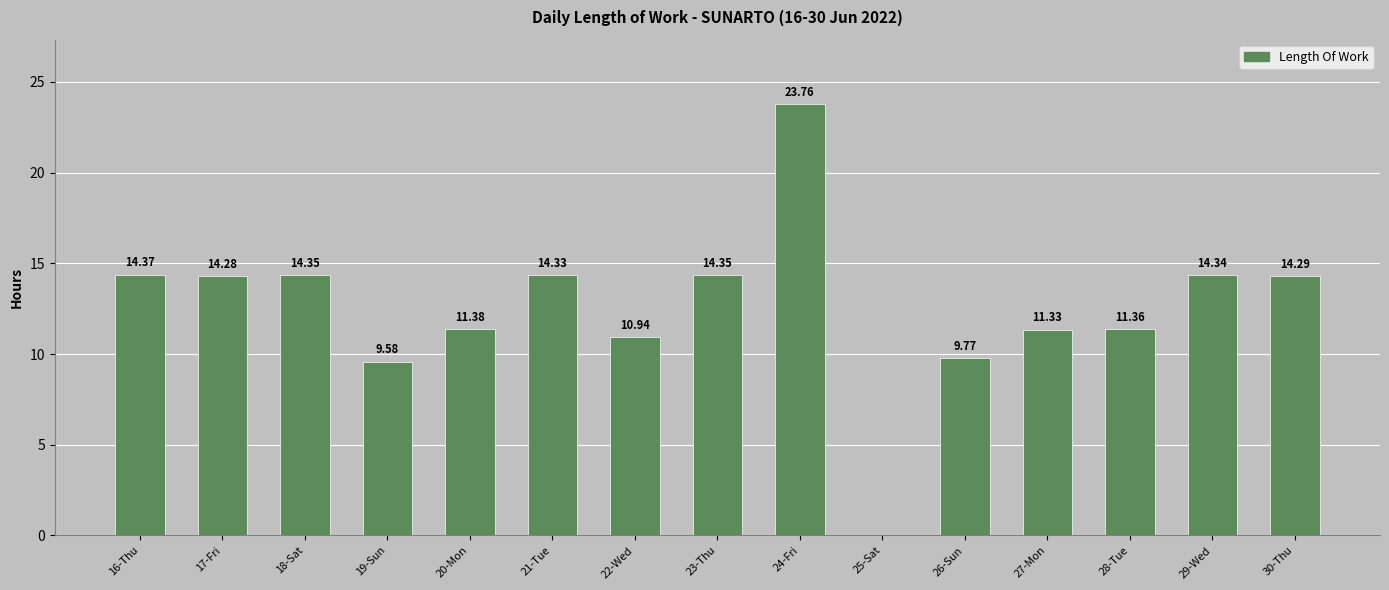

Where is the data nearest to the value 11?

22-Wed